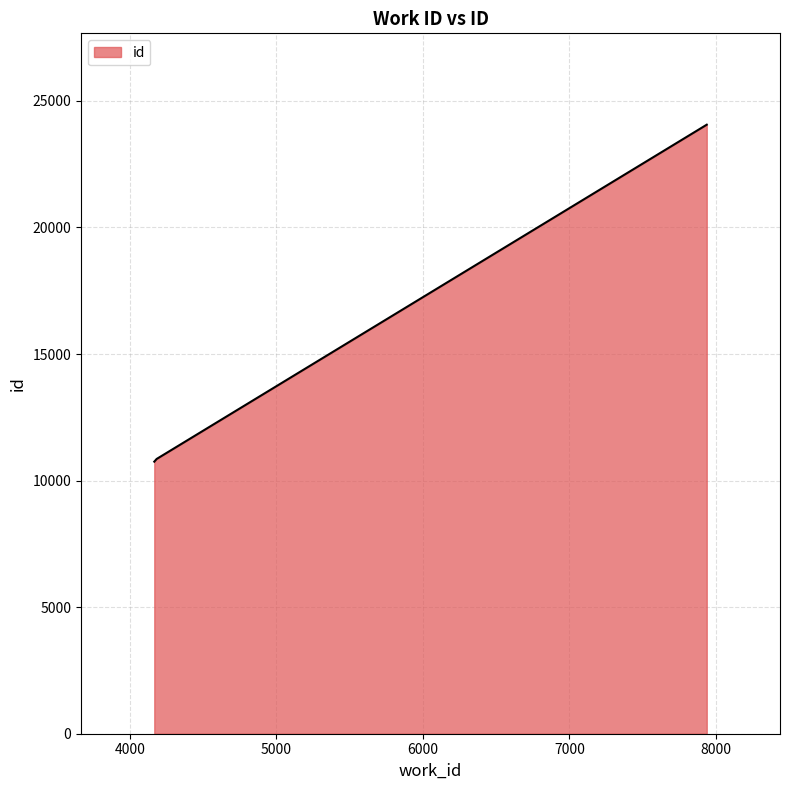

What is the maximum value shown in the chart?

24060